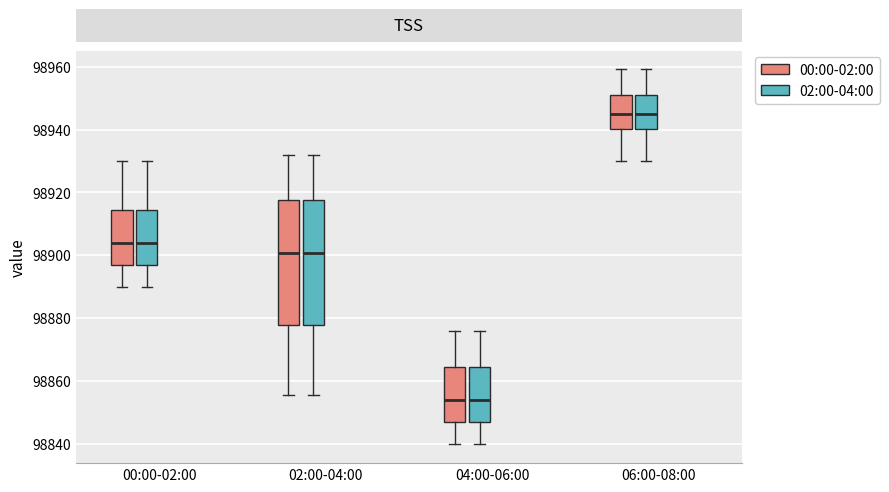

Reading left to right, transcribe this box plot: for each box, give where its median line is, the range the box spans, and where its two whiskers end, as read against the y-axis. The values are not printed on the chart, so give them approximately, as read against the axis.

00:00-02:00 (00:00-02:00): median 98904, box 98898 to 98914, whiskers 98890 to 98930
00:00-02:00 (02:00-04:00): median 98904, box 98898 to 98914, whiskers 98890 to 98930
02:00-04:00 (00:00-02:00): median 98900, box 98878 to 98918, whiskers 98856 to 98932
02:00-04:00 (02:00-04:00): median 98900, box 98878 to 98918, whiskers 98856 to 98932
04:00-06:00 (00:00-02:00): median 98854, box 98848 to 98864, whiskers 98840 to 98876
04:00-06:00 (02:00-04:00): median 98854, box 98848 to 98864, whiskers 98840 to 98876
06:00-08:00 (00:00-02:00): median 98946, box 98940 to 98952, whiskers 98930 to 98960
06:00-08:00 (02:00-04:00): median 98946, box 98940 to 98952, whiskers 98930 to 98960